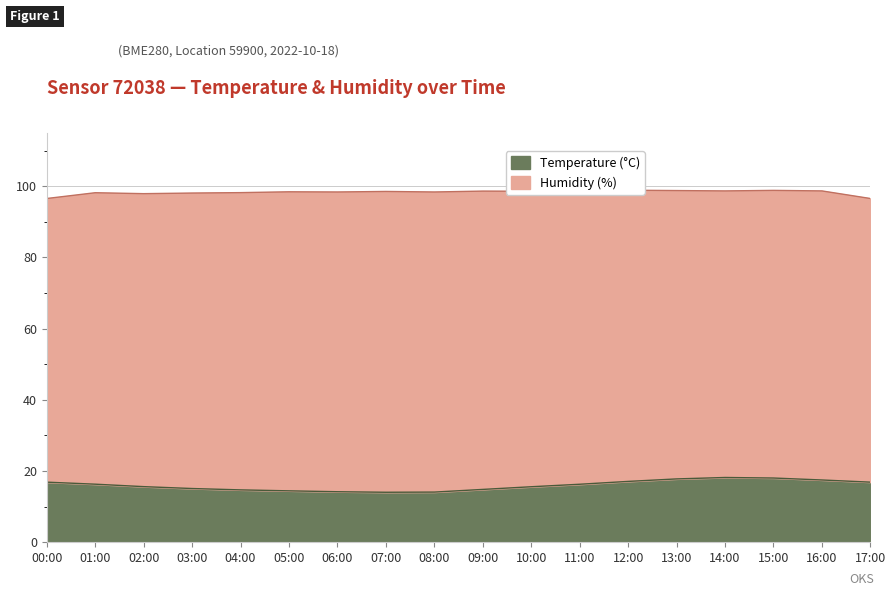

Rank the categories by value from highest to lowest.

14:00, 15:00, 13:00, 16:00, 12:00, 00:00, 17:00, 01:00, 11:00, 02:00, 10:00, 03:00, 09:00, 04:00, 05:00, 06:00, 08:00, 07:00